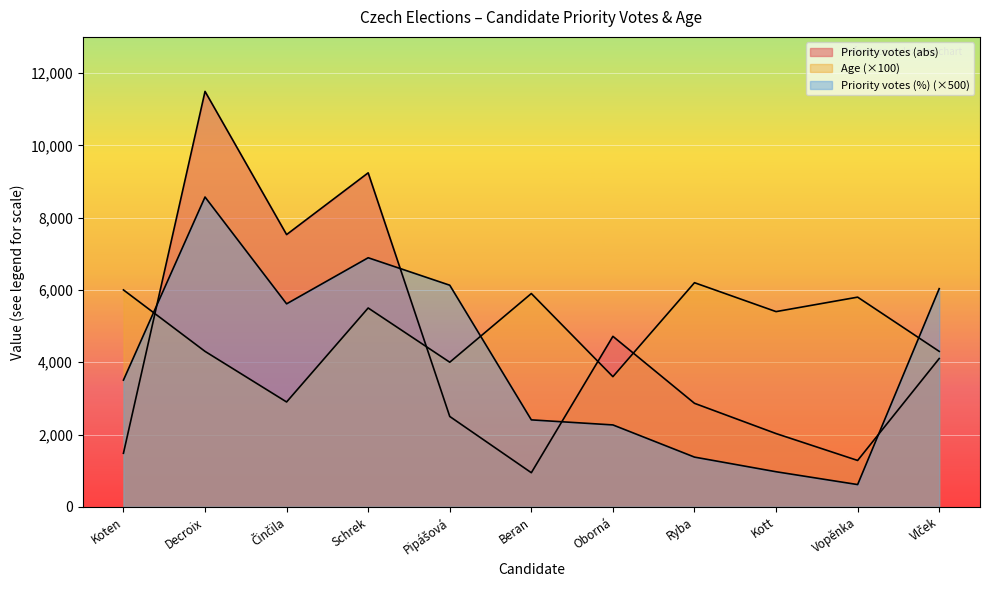

At how many categories does at least one series exceed 7067?

3